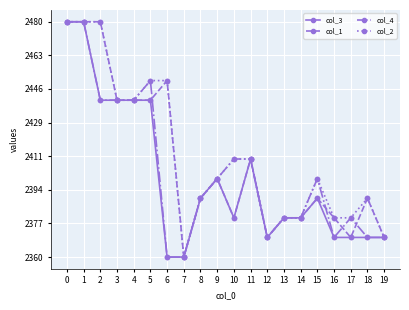

What is the spread (max minus min) of values at 6?

90